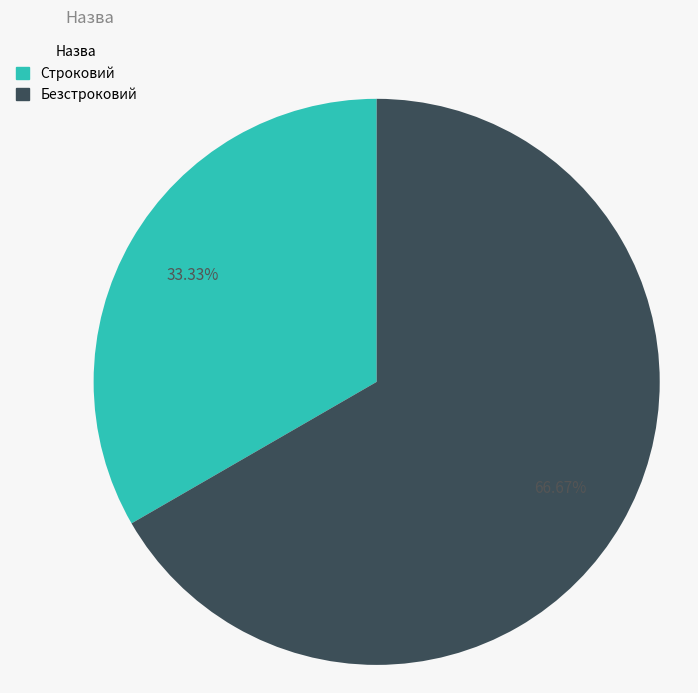

What percentage is NOT represented by Безстроковий?

33.3%